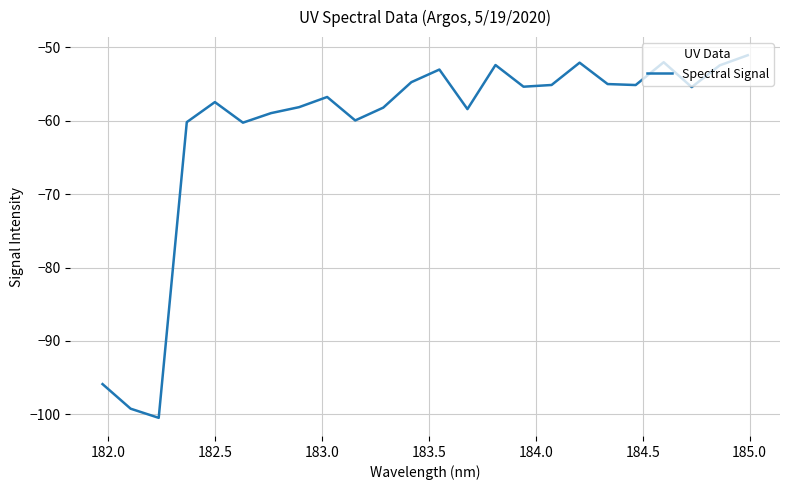

What is the difference between the maximum and minimum values?

49.4